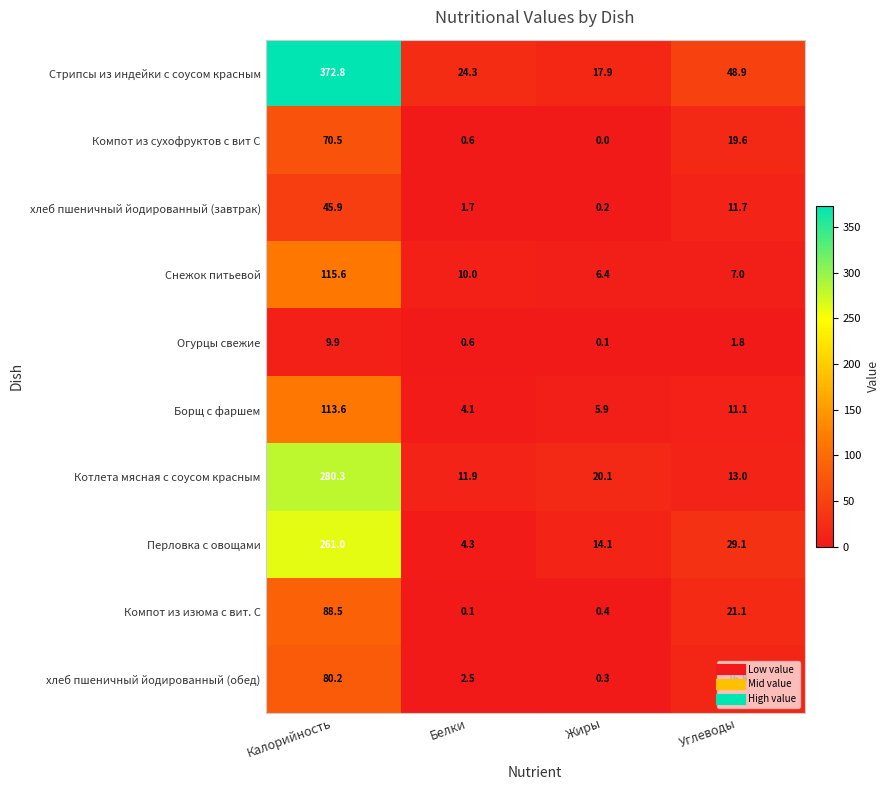

What is the difference between the хлеб пшеничный йодированный (завтрак) values at Углеводы and Белки?

10.0